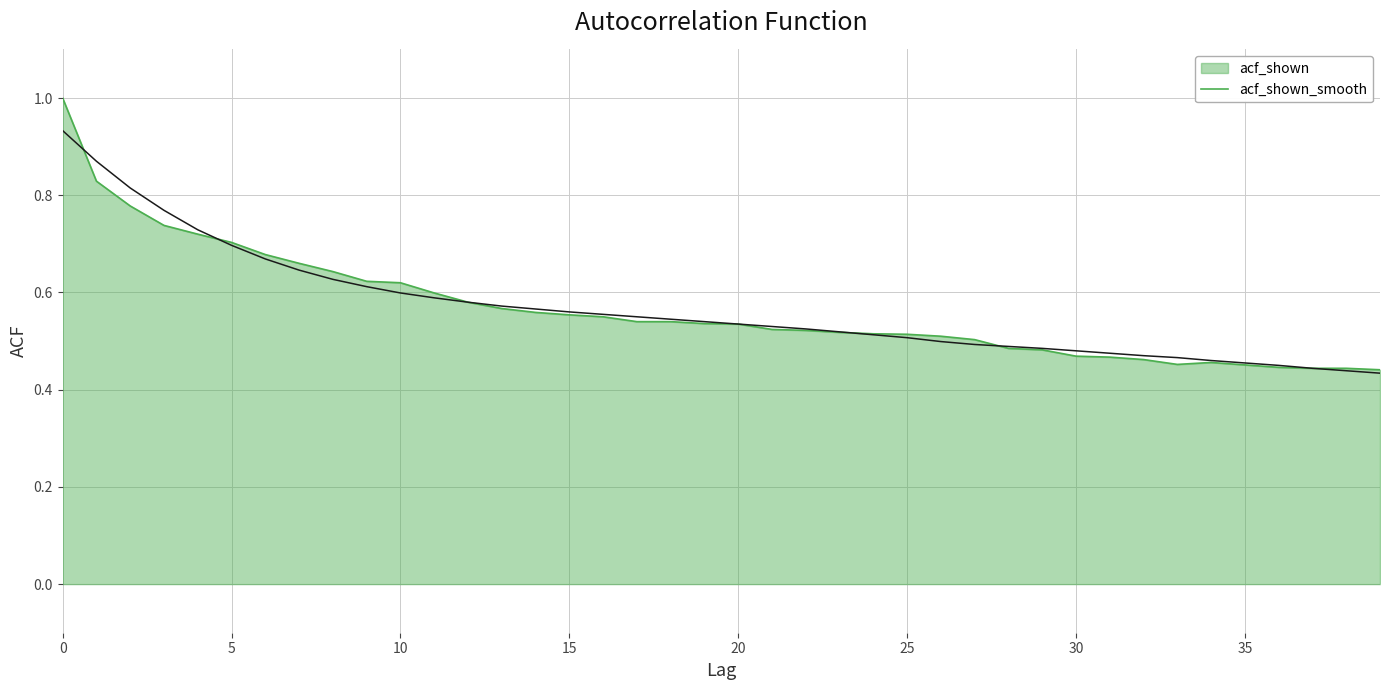

What is the maximum value shown in the chart?

1.0